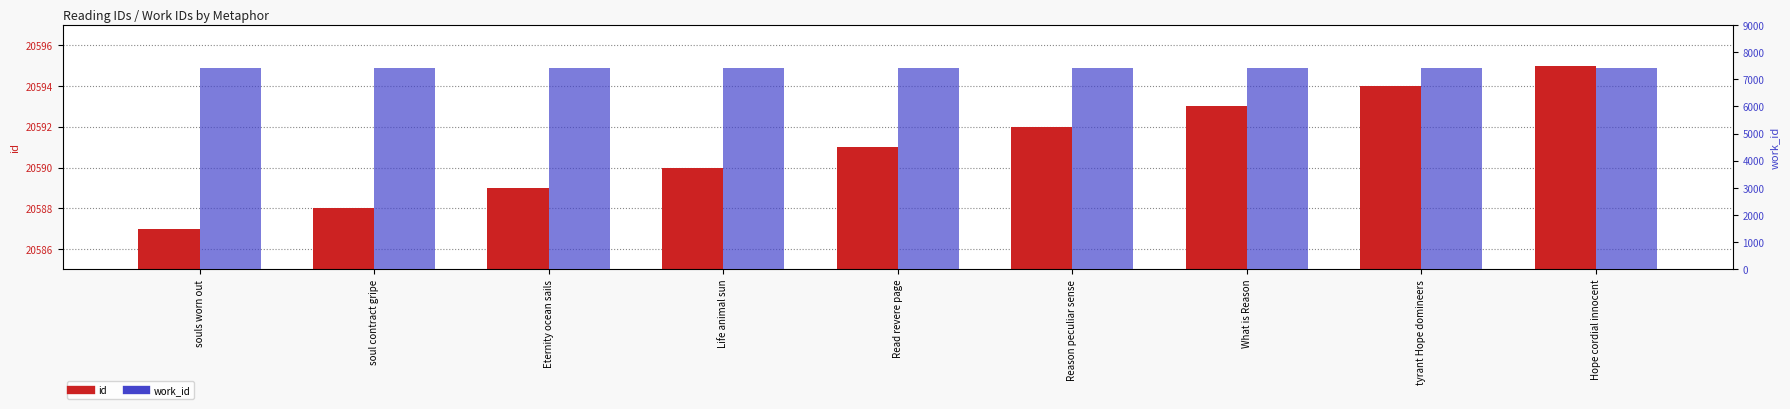

Where is work_id nearest to the value 7411?

souls worn out